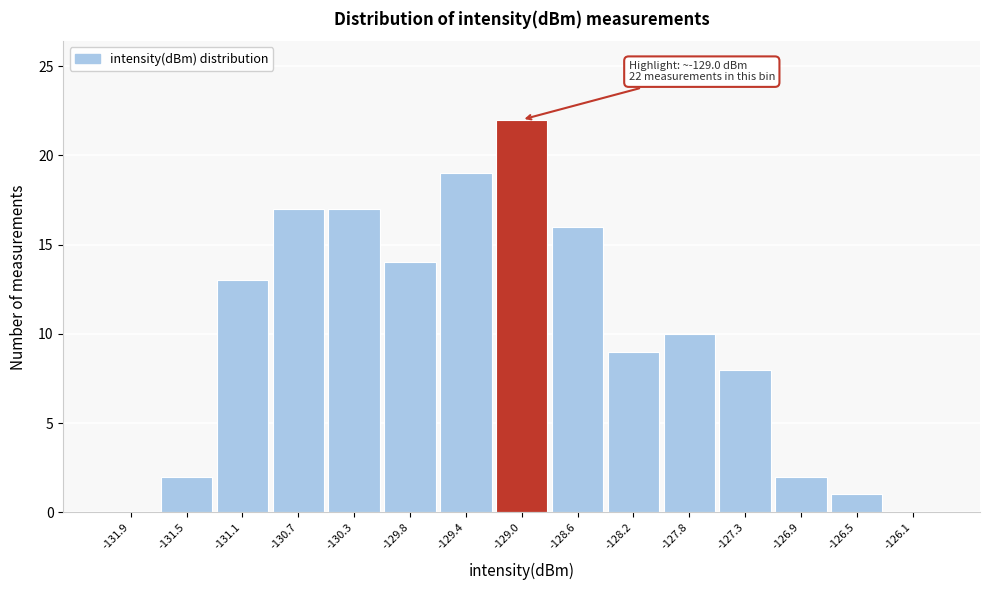

Over which range of the x-axis is the bar tallest?

-129.20 to -128.80